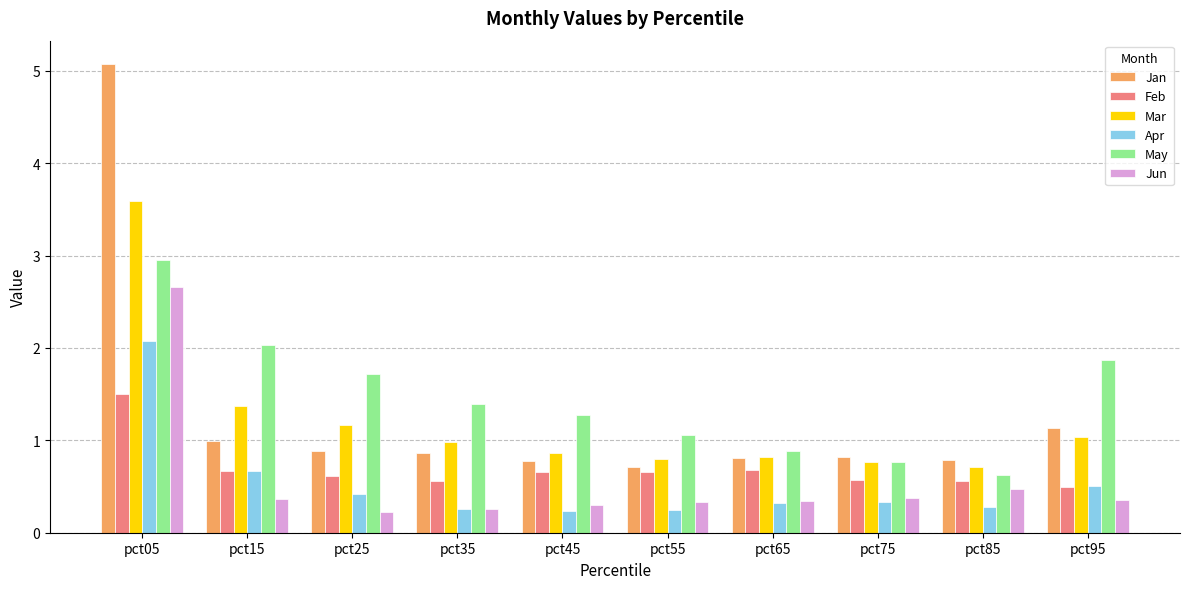

True or false: Jan has a value of 0.8 at pct65.

True